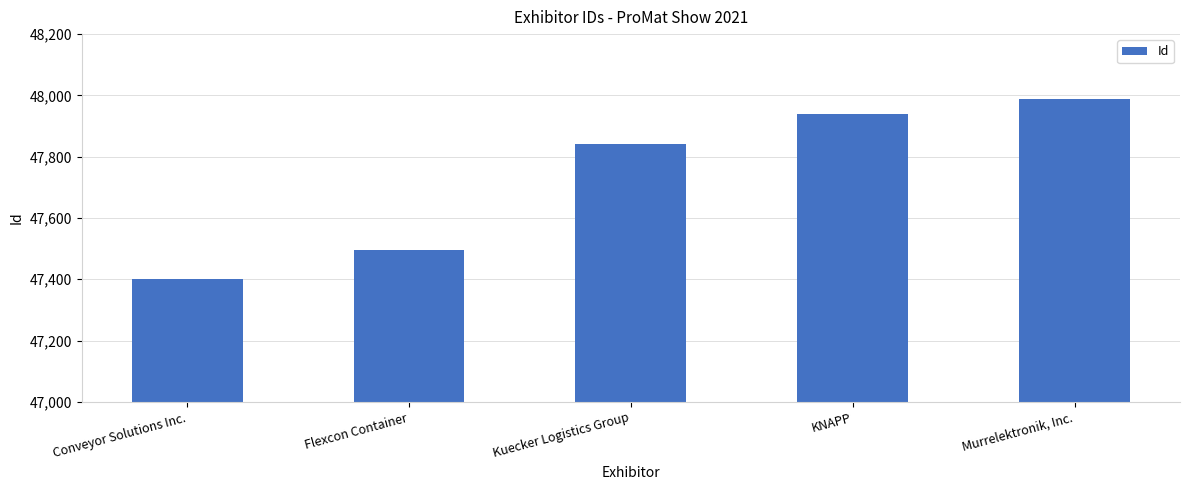

What is the sum of all values?

238668